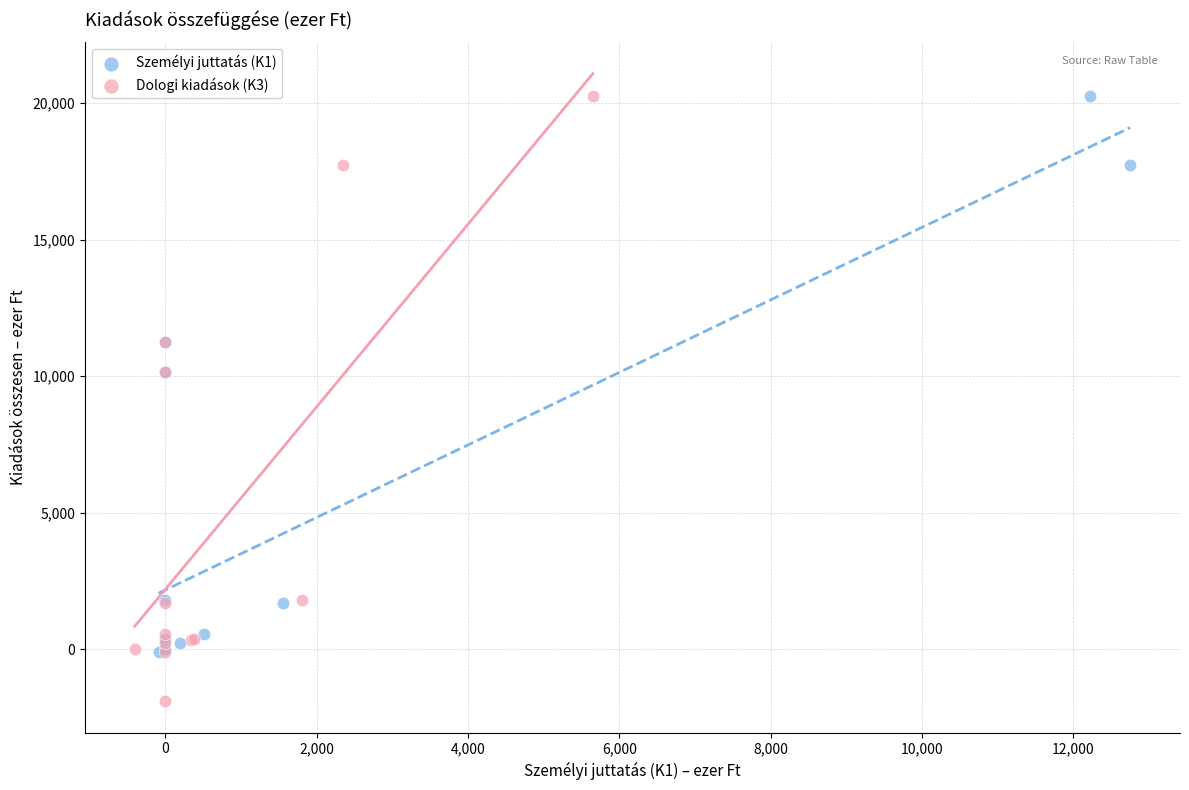

Which series has the widest spread of Y values?

Dologi kiadások (K3)